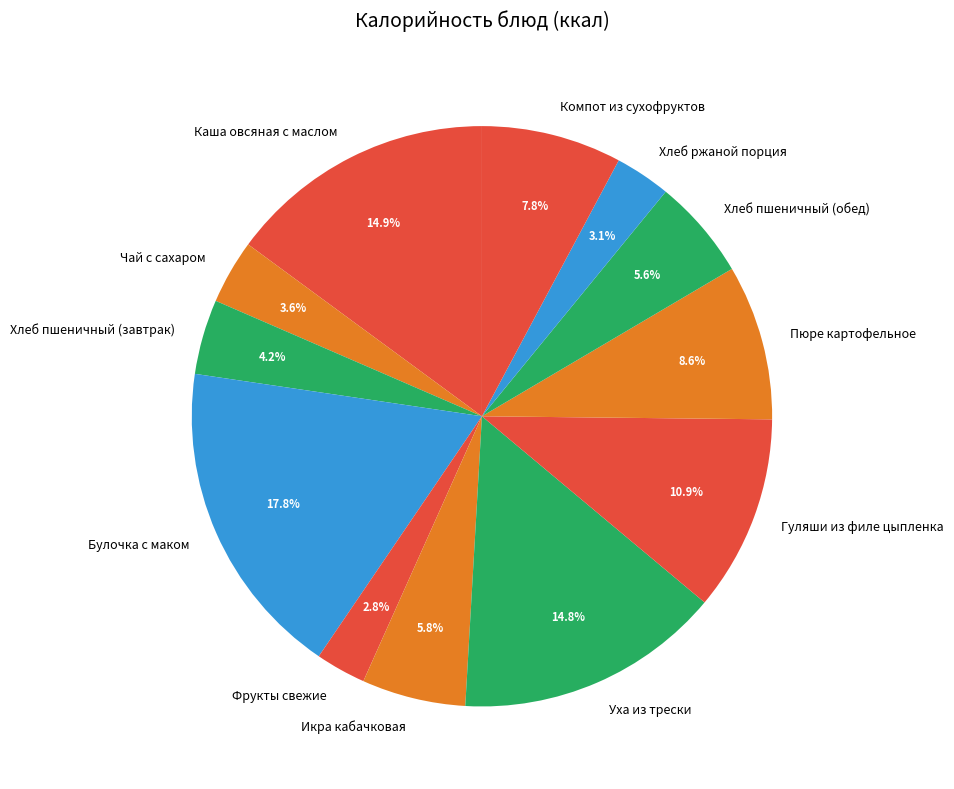

Count the number of slices in the pie.

12